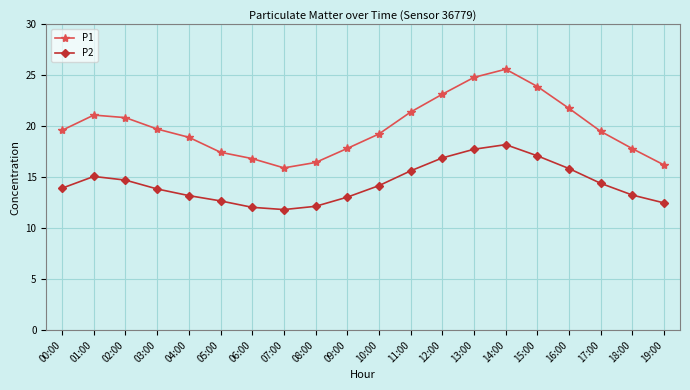

What position from the left is 13:00?

14